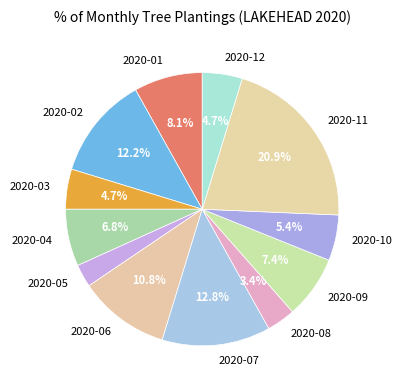

How many slices are in this pie chart?

12